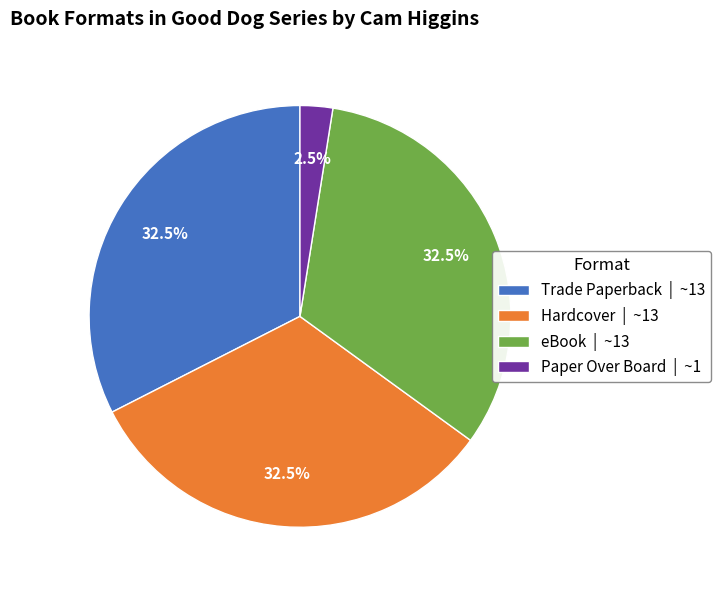

What is the ratio of the value at Hardcover | ~13 to the value at Trade Paperback | ~13?

1.0